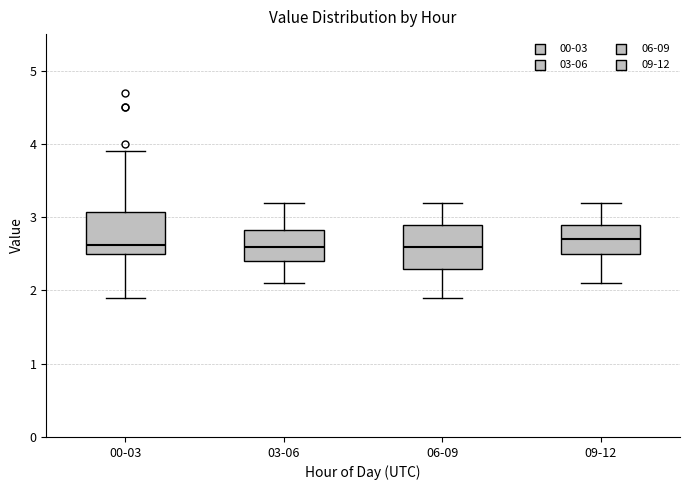

Reading left to right, transcribe this box plot: for each box, give where its median line is, the range the box spans, and where its two whiskers end, as read against the y-axis. The values are not printed on the chart, so give them approximately, as read against the axis.

00-03: median 2.6, box 2.5 to 3.1, whiskers 1.9 to 3.9
03-06: median 2.6, box 2.4 to 2.8, whiskers 2.1 to 3.2
06-09: median 2.6, box 2.3 to 2.9, whiskers 1.9 to 3.2
09-12: median 2.7, box 2.5 to 2.9, whiskers 2.1 to 3.2